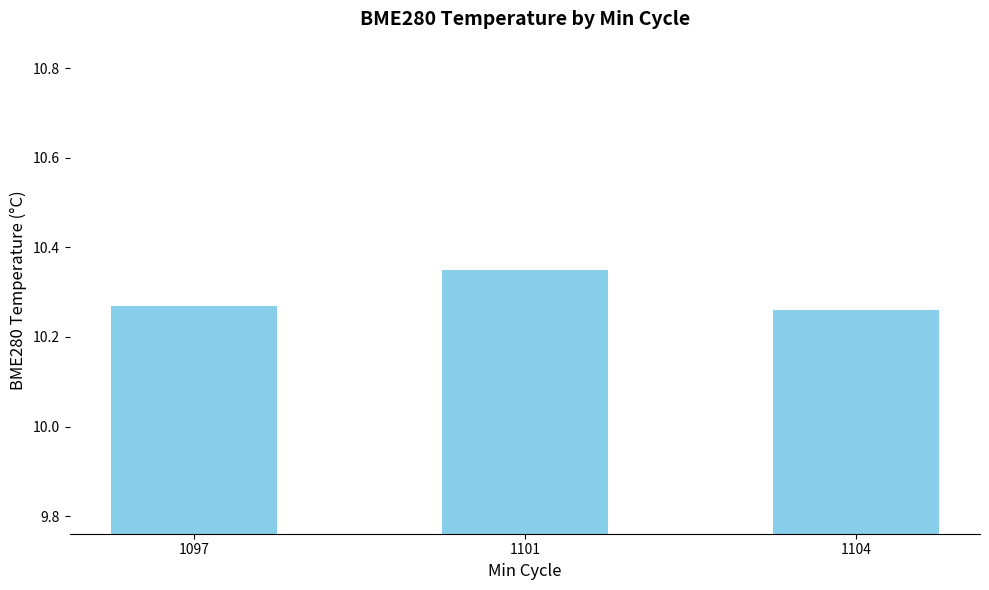

The chart shows a value of 4.9 at 1097. True or false?

False